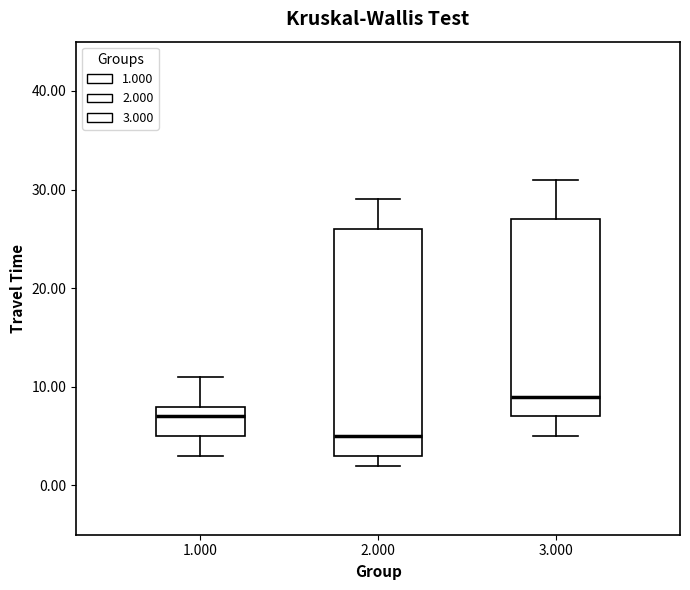

Reading left to right, transcribe this box plot: for each box, give where its median line is, the range the box spans, and where its two whiskers end, as read against the y-axis. The values are not printed on the chart, so give them approximately, as read against the axis.

1.000: median 7, box 5 to 8, whiskers 3 to 11
2.000: median 5, box 3 to 26, whiskers 2 to 29
3.000: median 9, box 7 to 27, whiskers 5 to 31